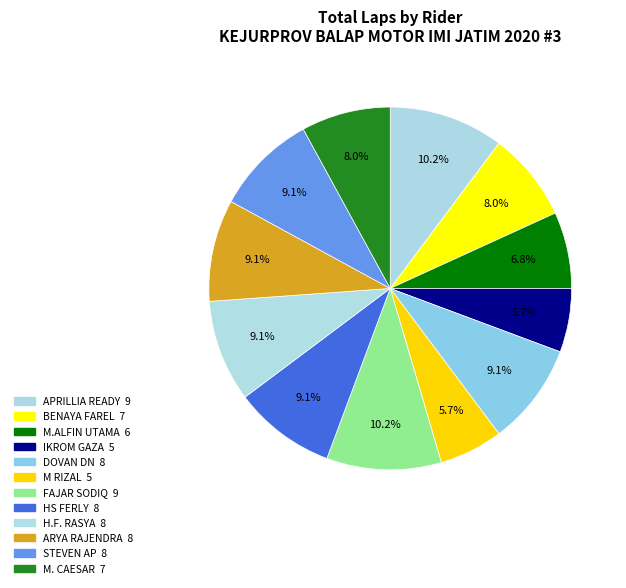

How many slices are in this pie chart?

12